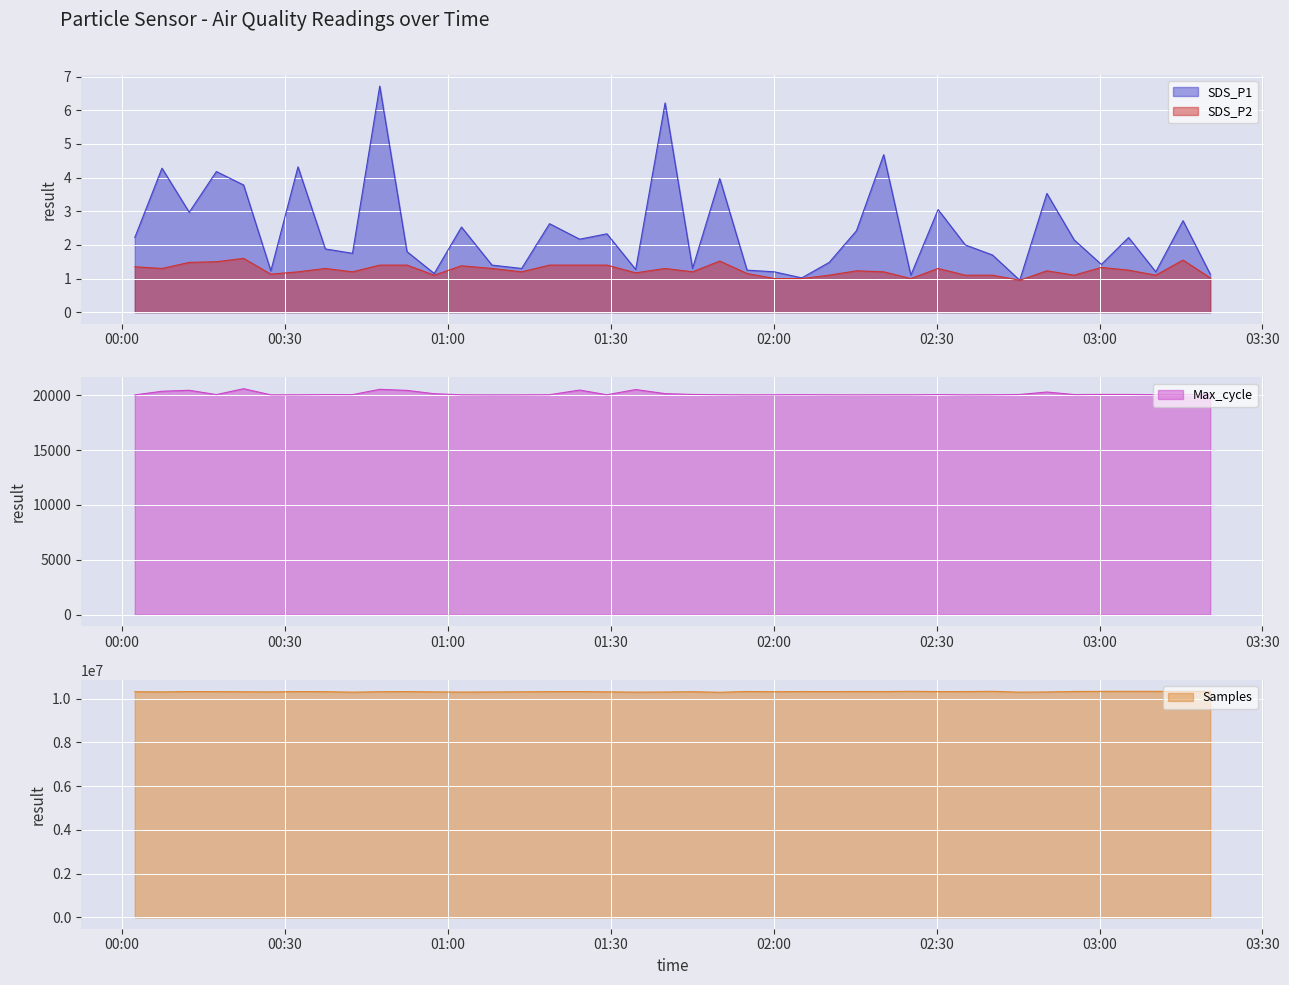

What is the label of the 30th point from the right?

2023/05/03 00:52:28